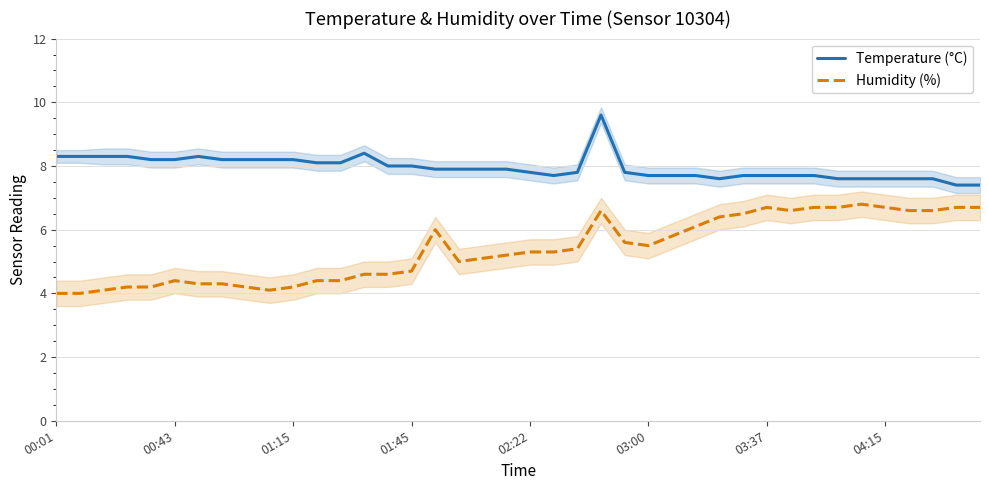

True or false: Humidity (%) and Temperature (°C) intersect in this chart.

False